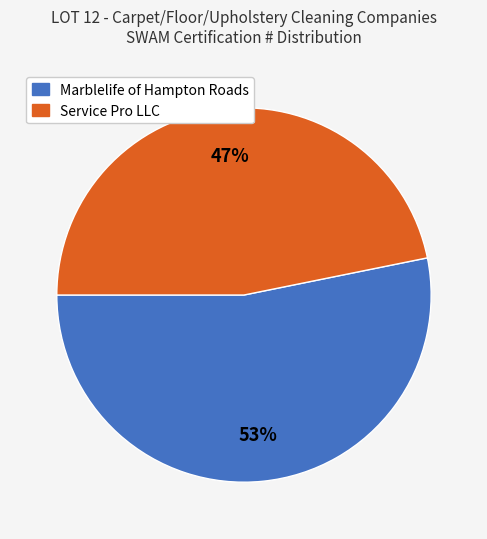

To the nearest percent, what is the combined percentage of Service Pro LLC and Marblelife of Hampton Roads?

100%